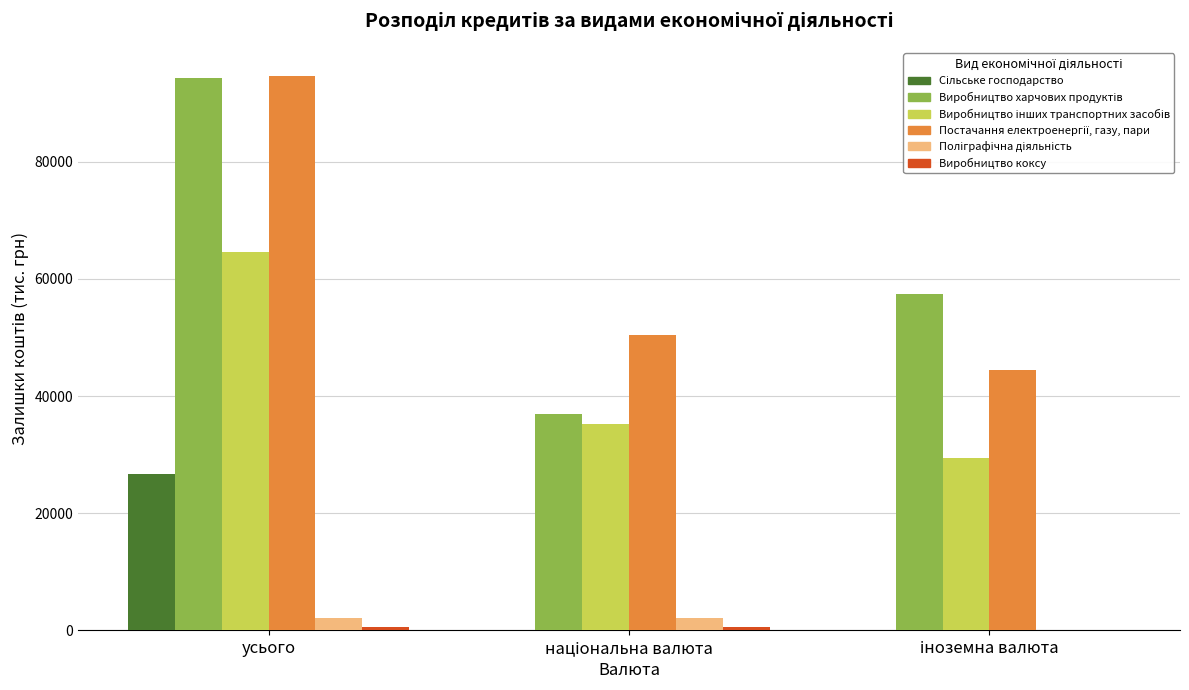

At which category is the sum across all series the highest?

усього